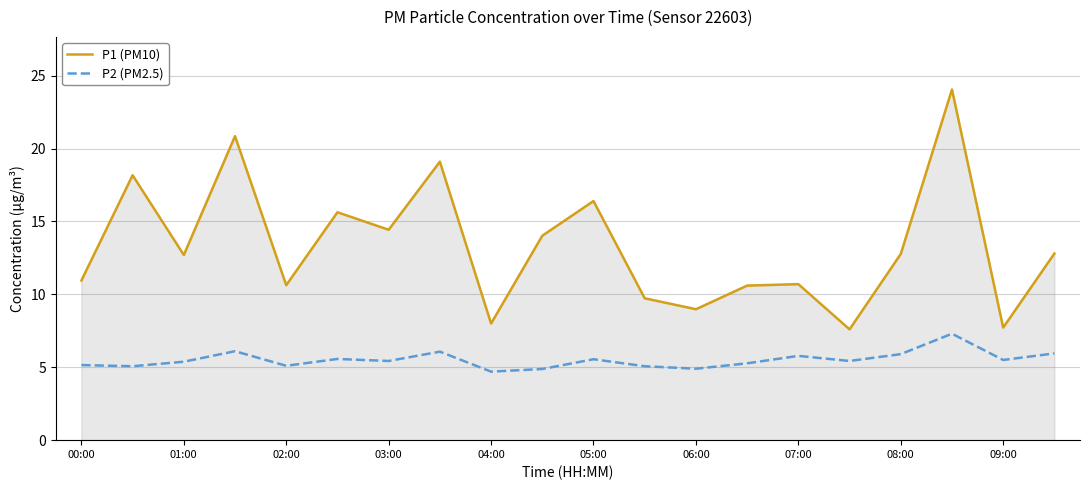

True or false: P1 (PM10) and P2 (PM2.5) intersect in this chart.

False